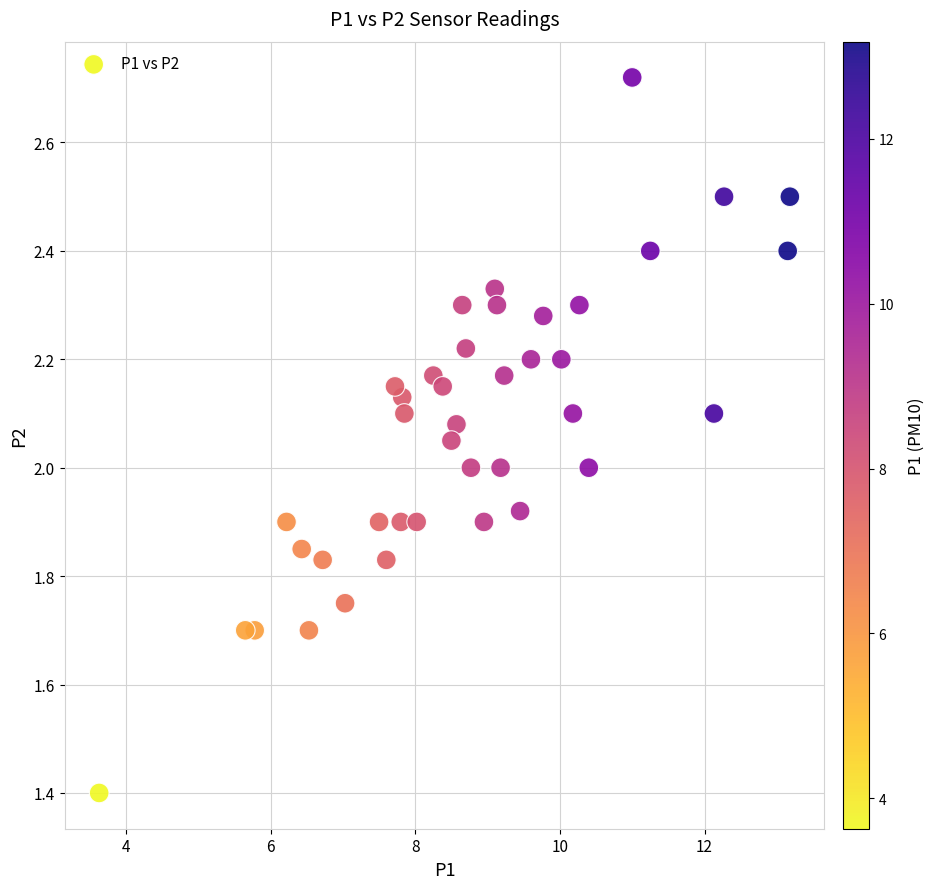

What is the range of X values (max minus min)?

9.6